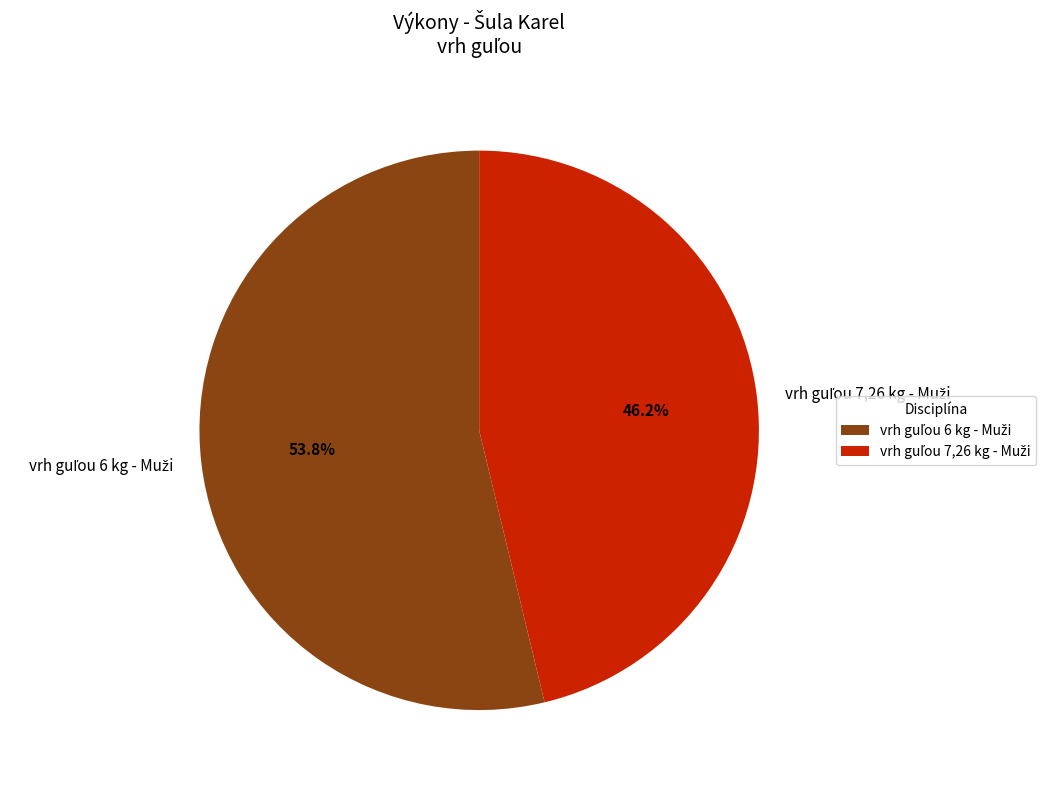

Does any single category account for the majority?

Yes